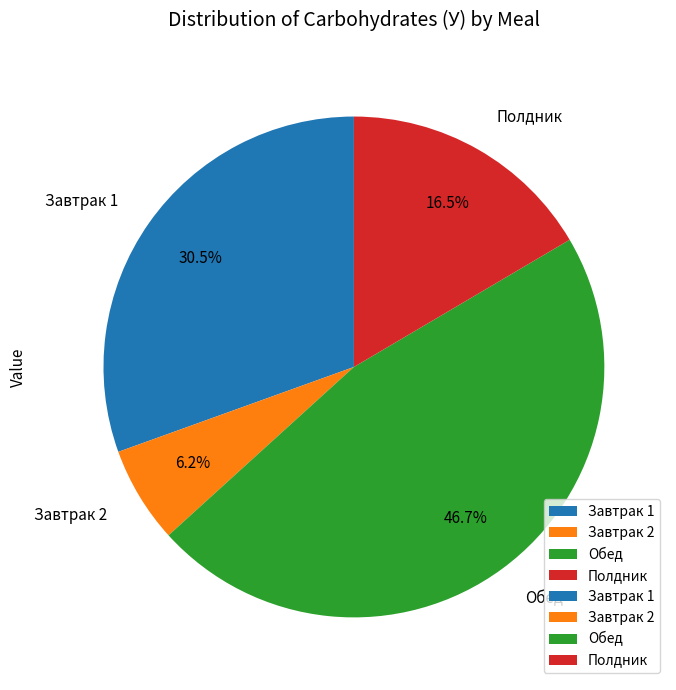

Rank the categories by value from highest to lowest.

Обед, Завтрак 1, Полдник, Завтрак 2